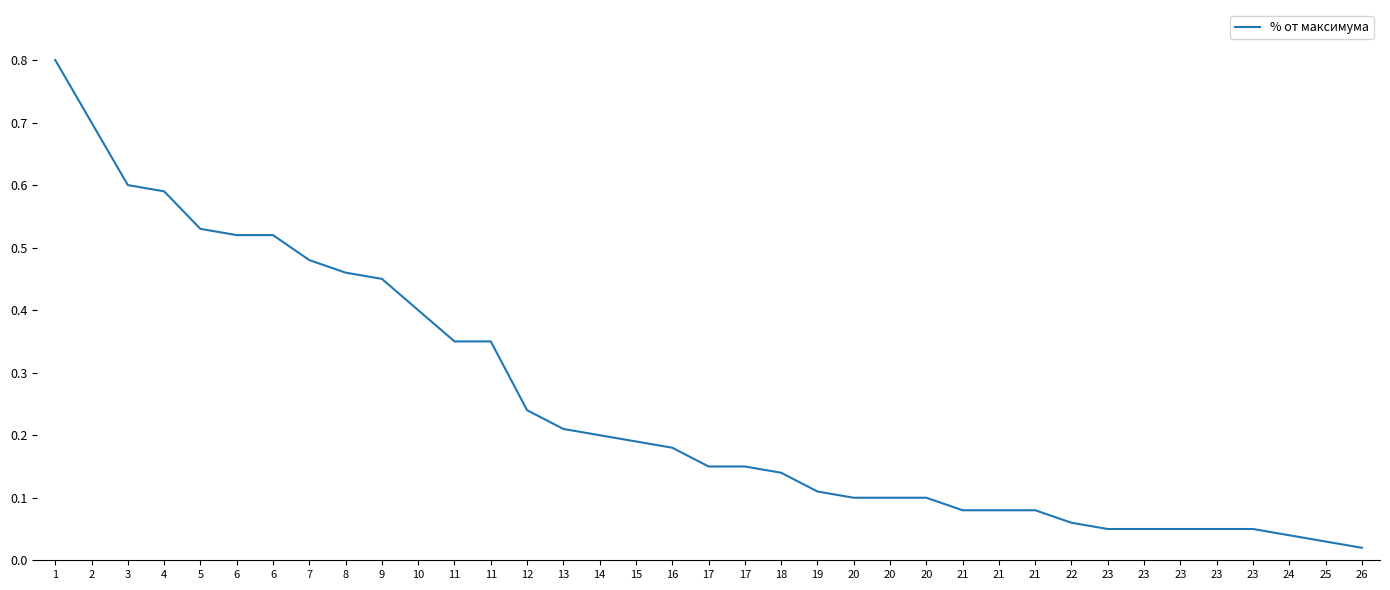

Reading left to right, what are all the values shown in this chart?

1=0.8	2=0.7	3=0.6	4=0.6	5=0.5	6=0.5	6=0.5	7=0.5	8=0.5	9=0.5	10=0.4	11=0.3	11=0.3	12=0.2	13=0.2	14=0.2	15=0.2	16=0.2	17=0.1	17=0.1	18=0.1	19=0.1	20=0.1	20=0.1	20=0.1	21=0.1	21=0.1	21=0.1	22=0.1	23=0.1	23=0.1	23=0.1	23=0.1	23=0.1	24=0.0	25=0.0	26=0.0